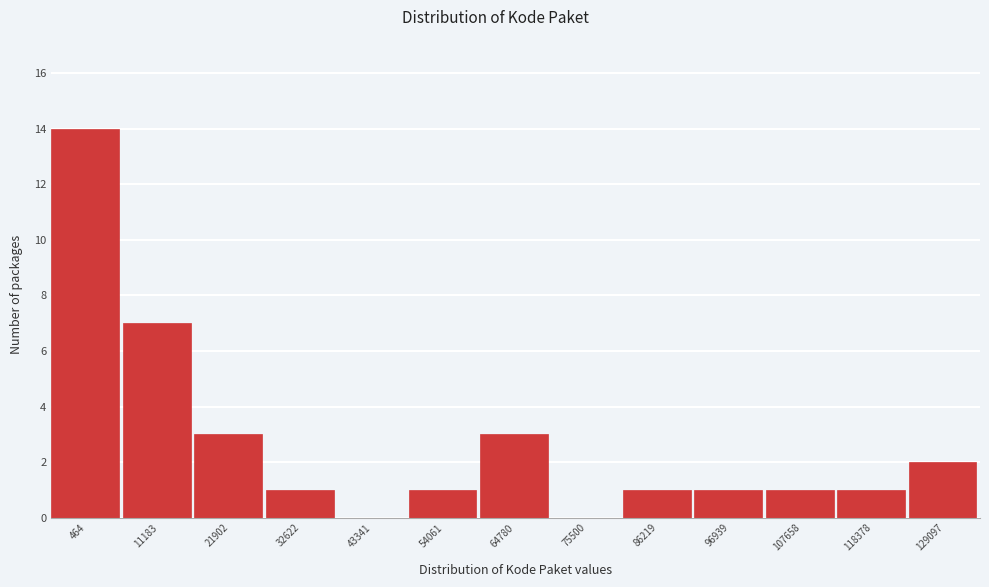

Reading right to left, extract all data points from this chart.

129097=2	118378=1	107658=1	96939=1	86219=1	75500=0	64780=3	54061=1	43341=0	32622=1	21902=3	11183=7	464=14